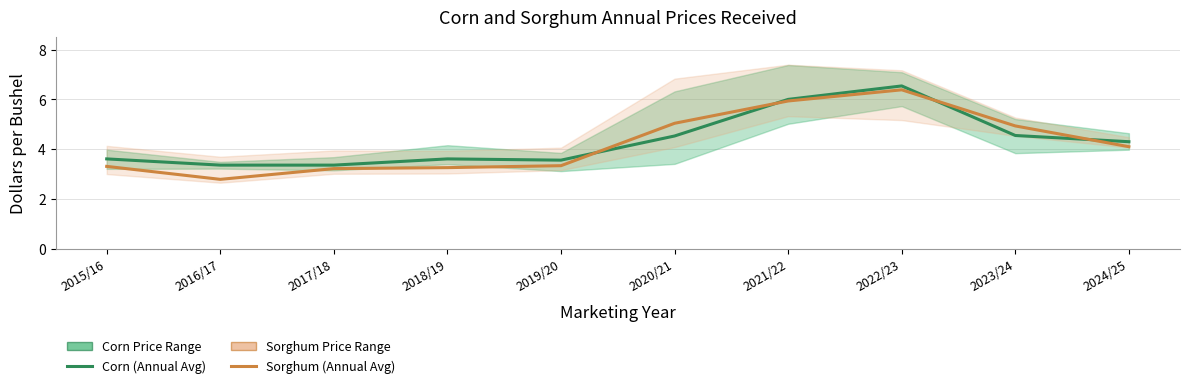

How many intersections are there between Corn (Annual Avg) and Sorghum (Annual Avg)?

4